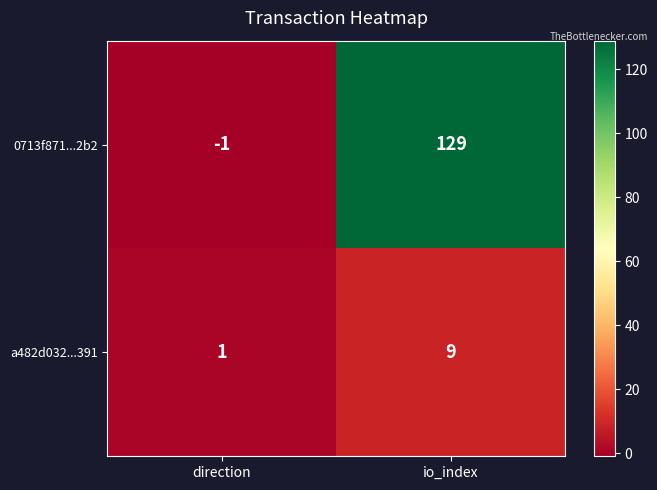

At which label does a482d032...391 reach its peak?

io_index